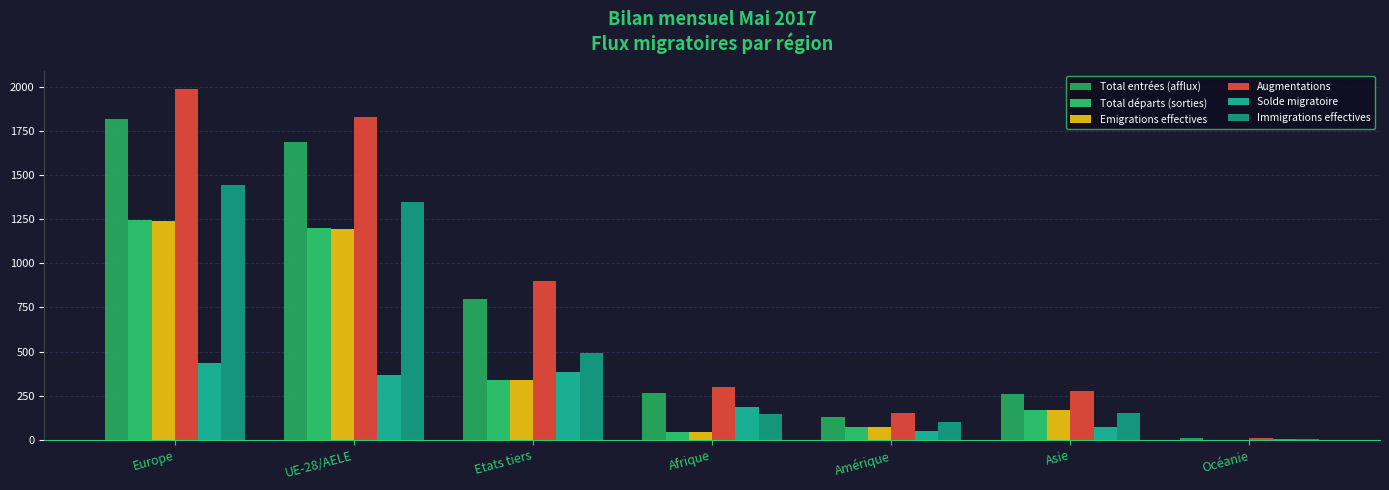

Are the bars grouped side by side (vs. stacked)?

Yes